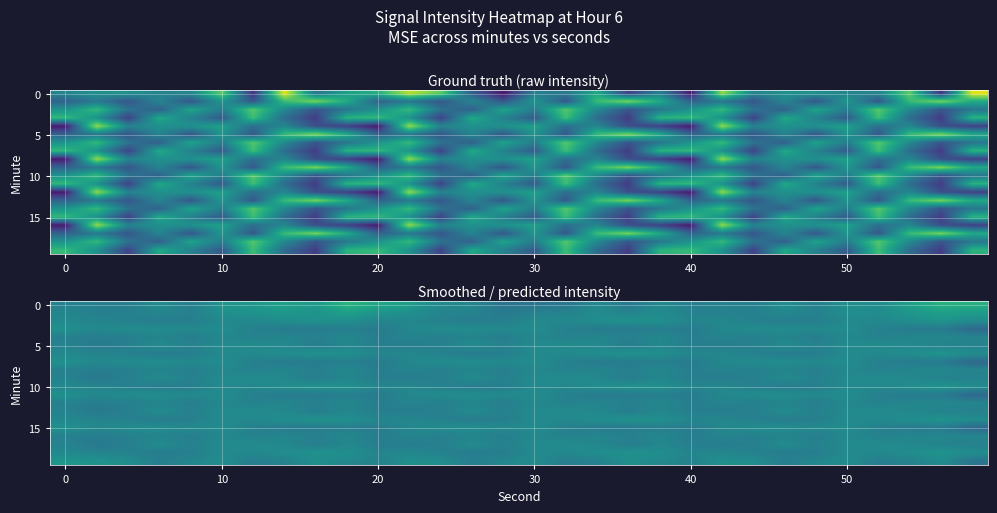

What is the greatest value displayed?

-113.6